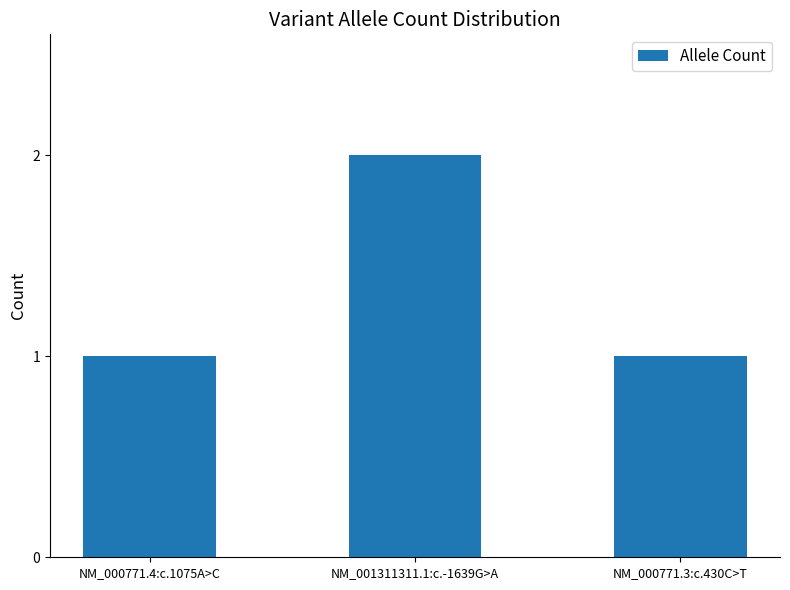

Reading right to left, transcribe all the data shown in this chart.

1	2	1